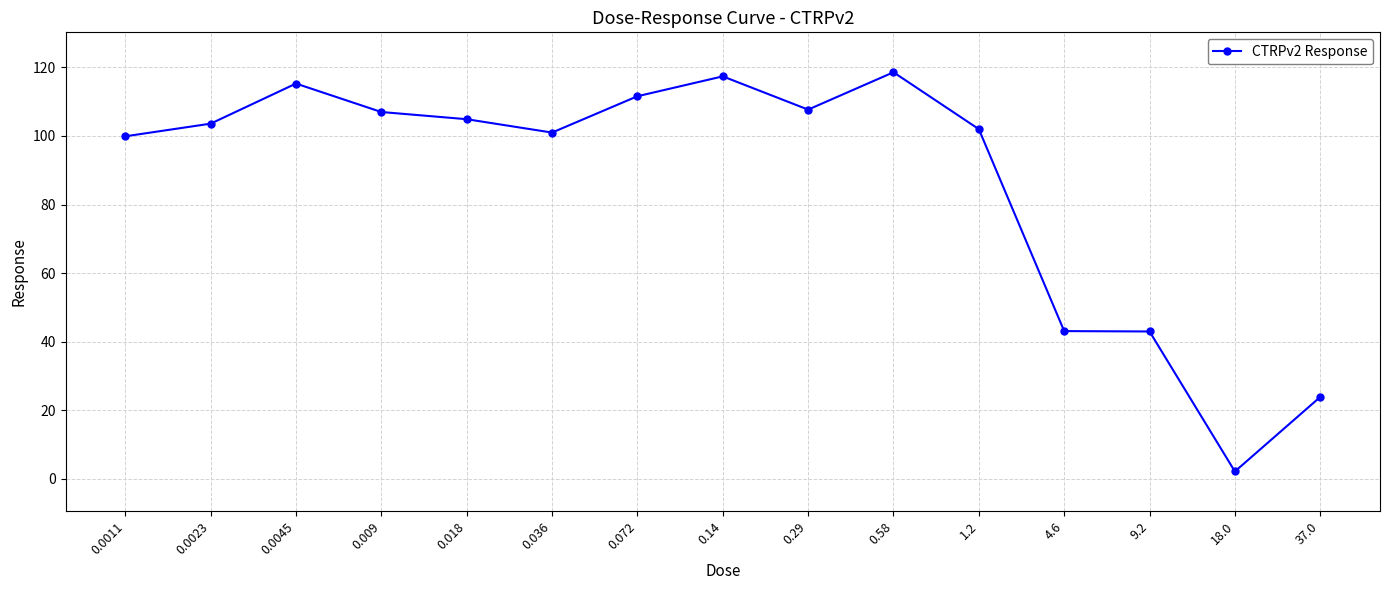

Is it true that the value at 4.6 is 77.5?

False